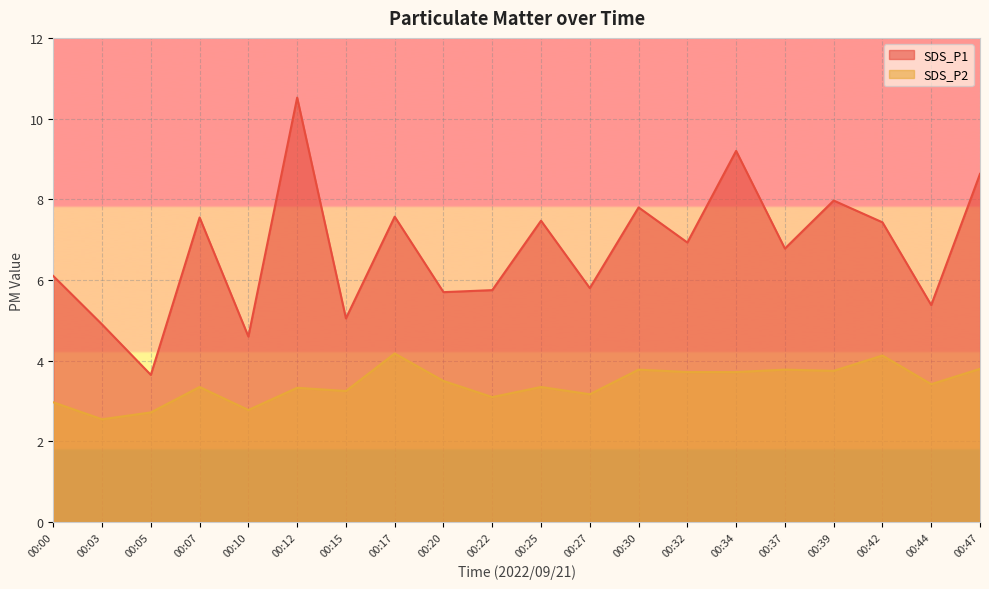

How many data points in SDS_P1 are less than 6?

8